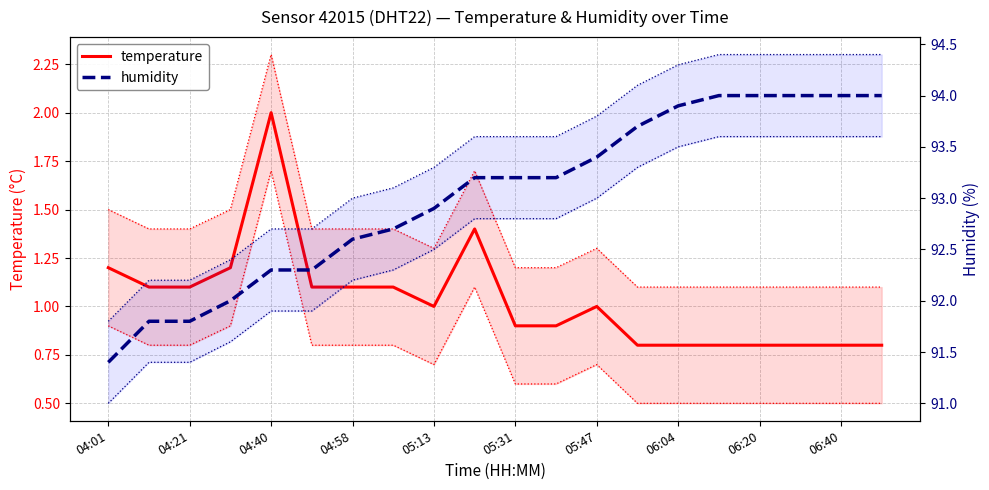

True or false: temperature and humidity intersect in this chart.

False